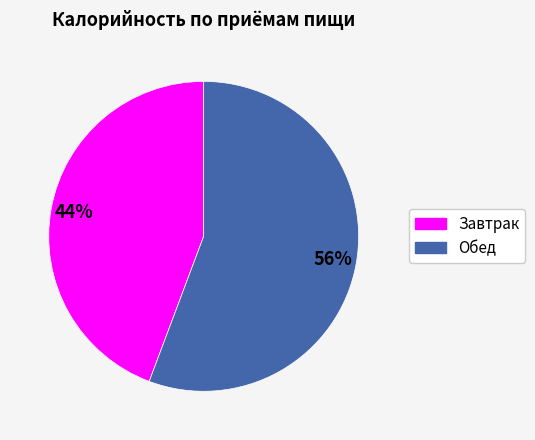

Do Обед and Завтрак together represent more than half of the pie?

Yes